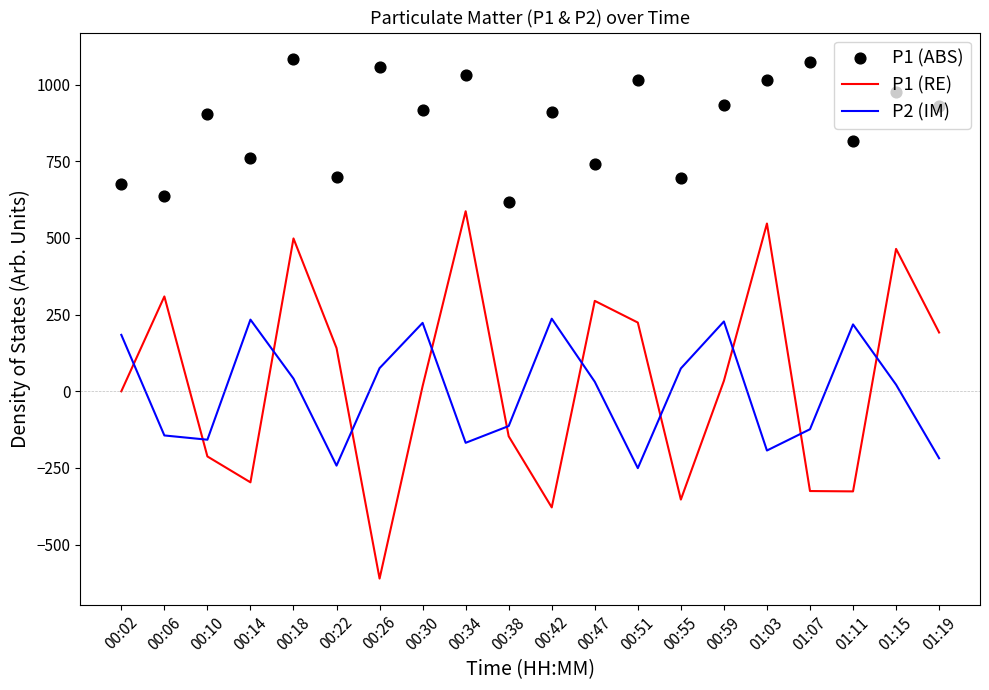

At how many categories does at least one series exceed 730?

15